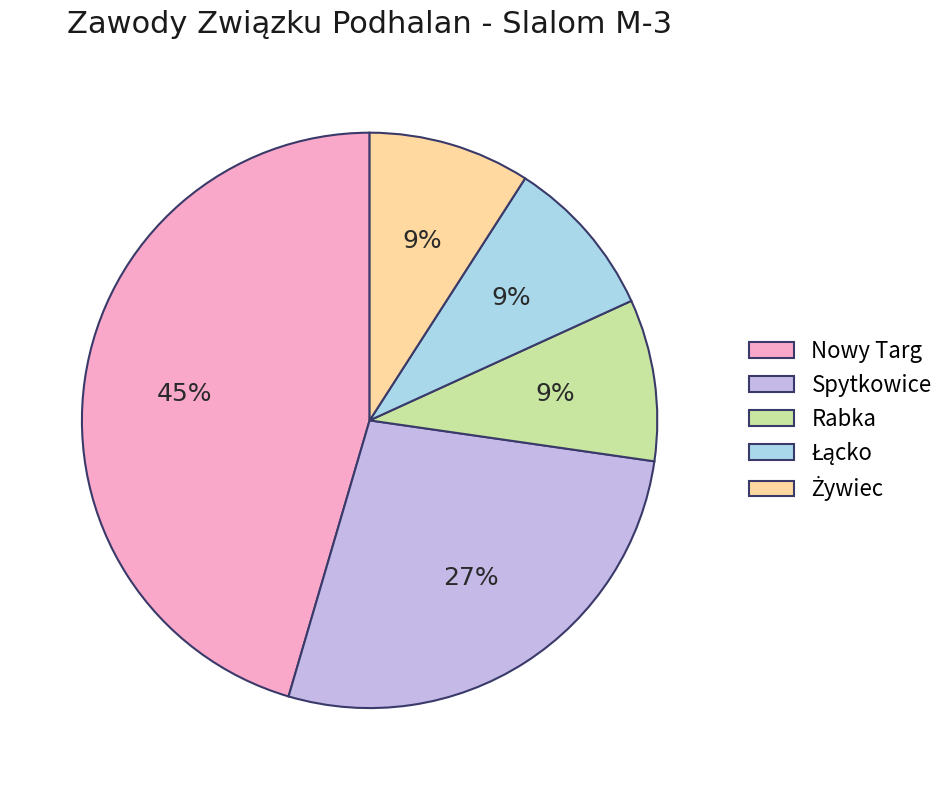

Does any single category account for the majority?

No